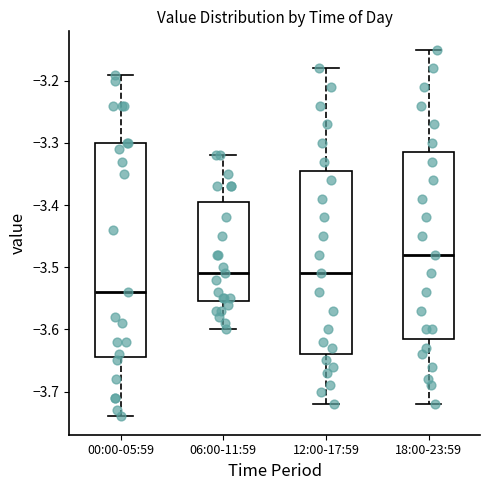

Which box is the tallest, from its lower edge to its upper edge?

00:00-05:59